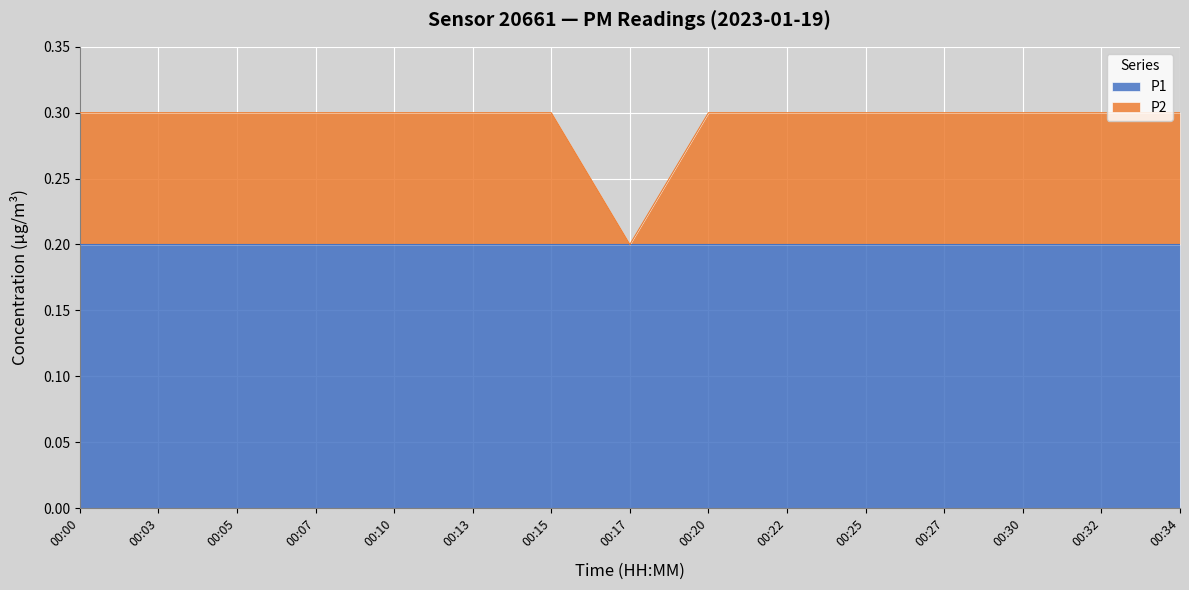

What is the value of the 7th point from the left?

0.3